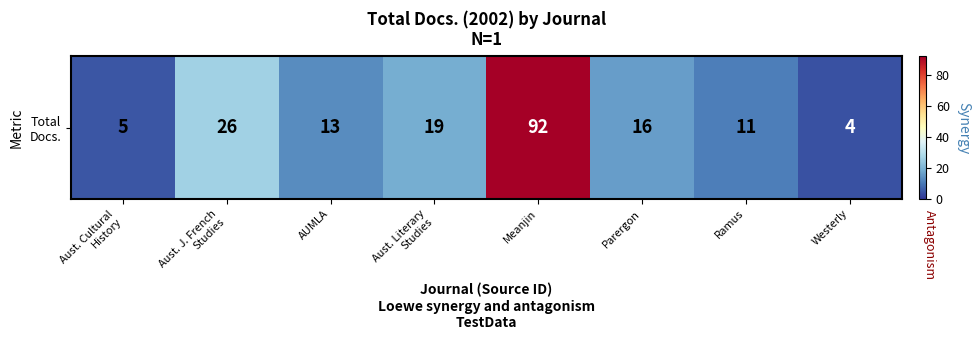

What is the average value?

23